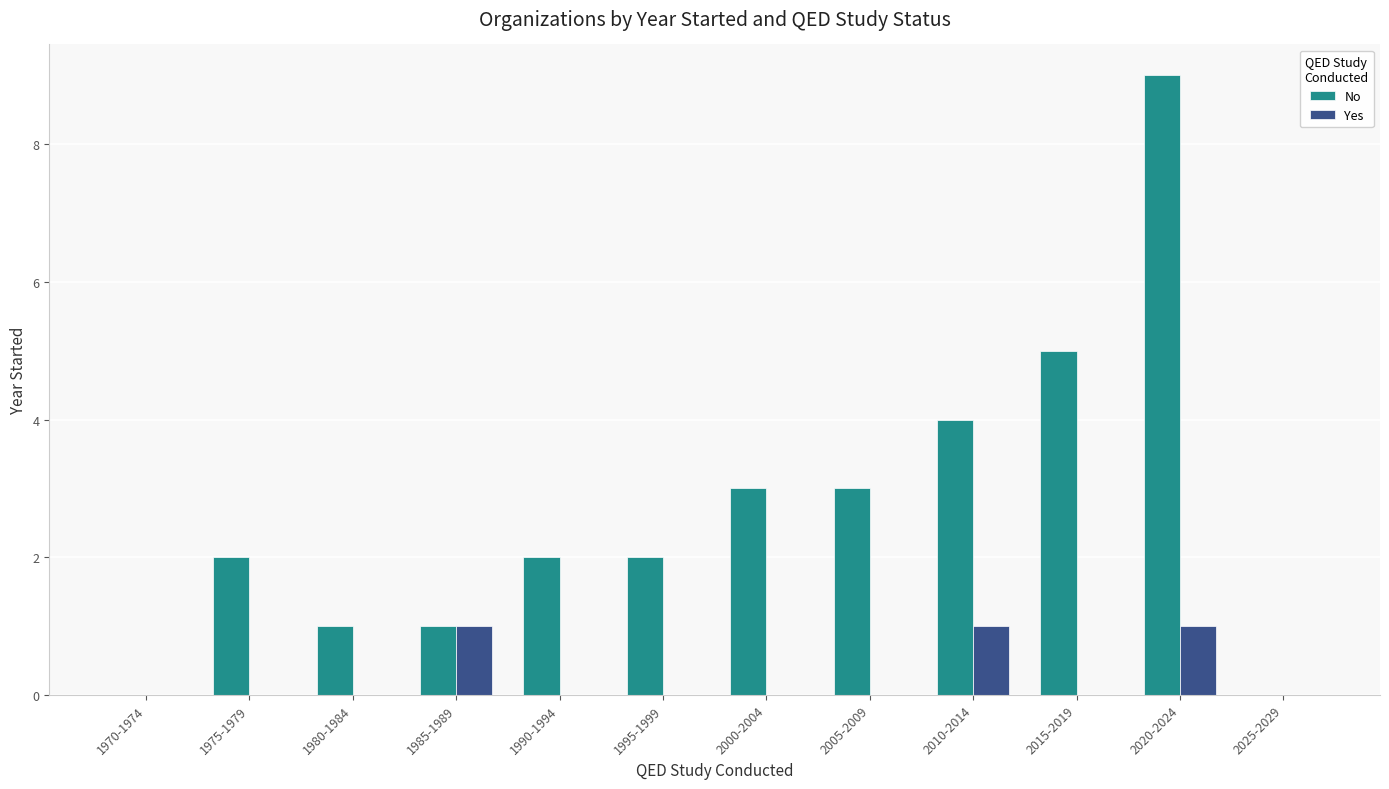

Between 1995-1999 and 2015-2019, which series saw the biggest shift?

No